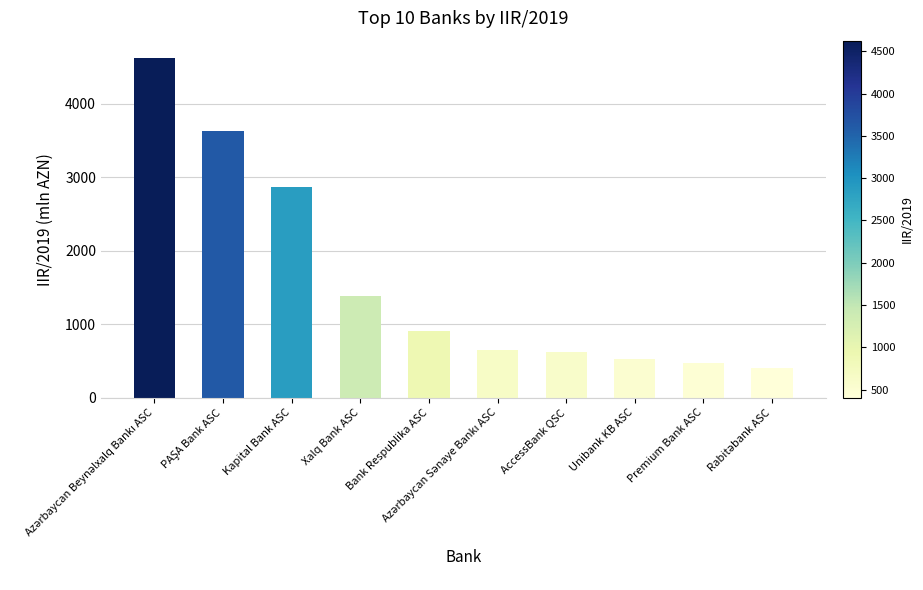

What is the value of the 4th bar from the left?

1389.8